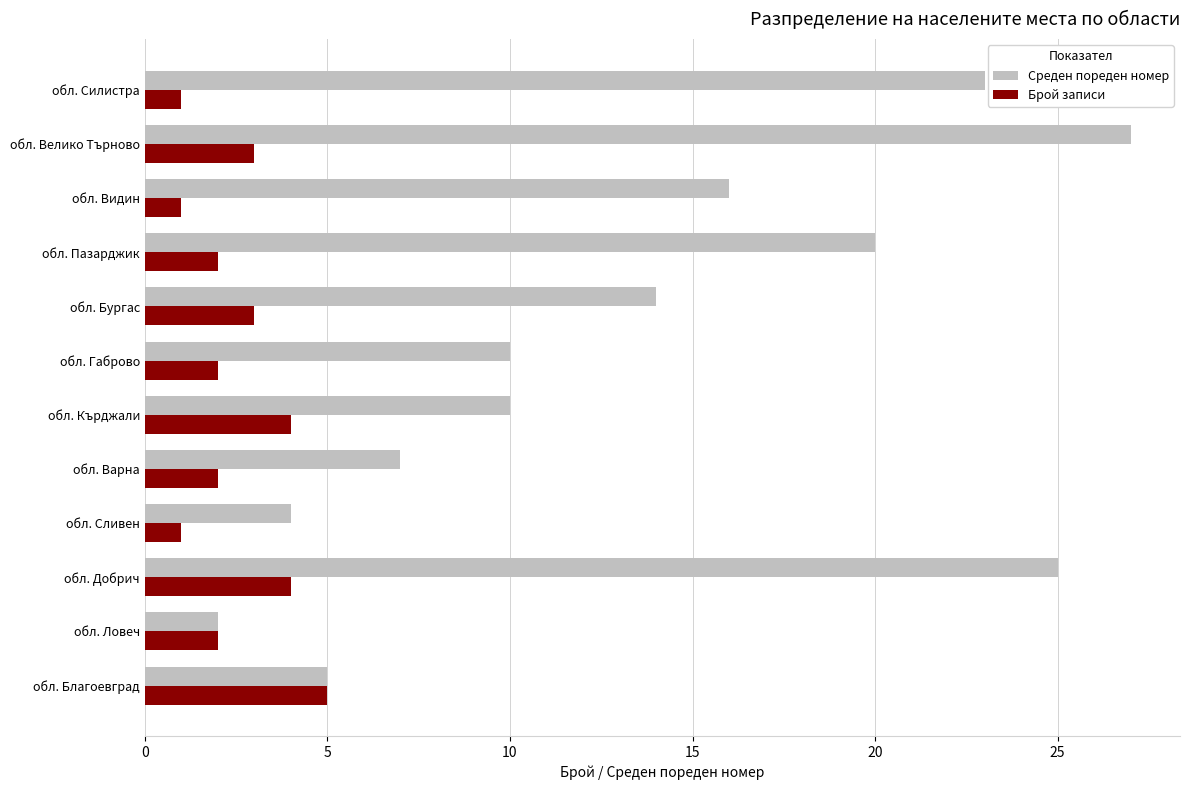

What is the difference between the maximum and minimum values in the Брой записи series?

4